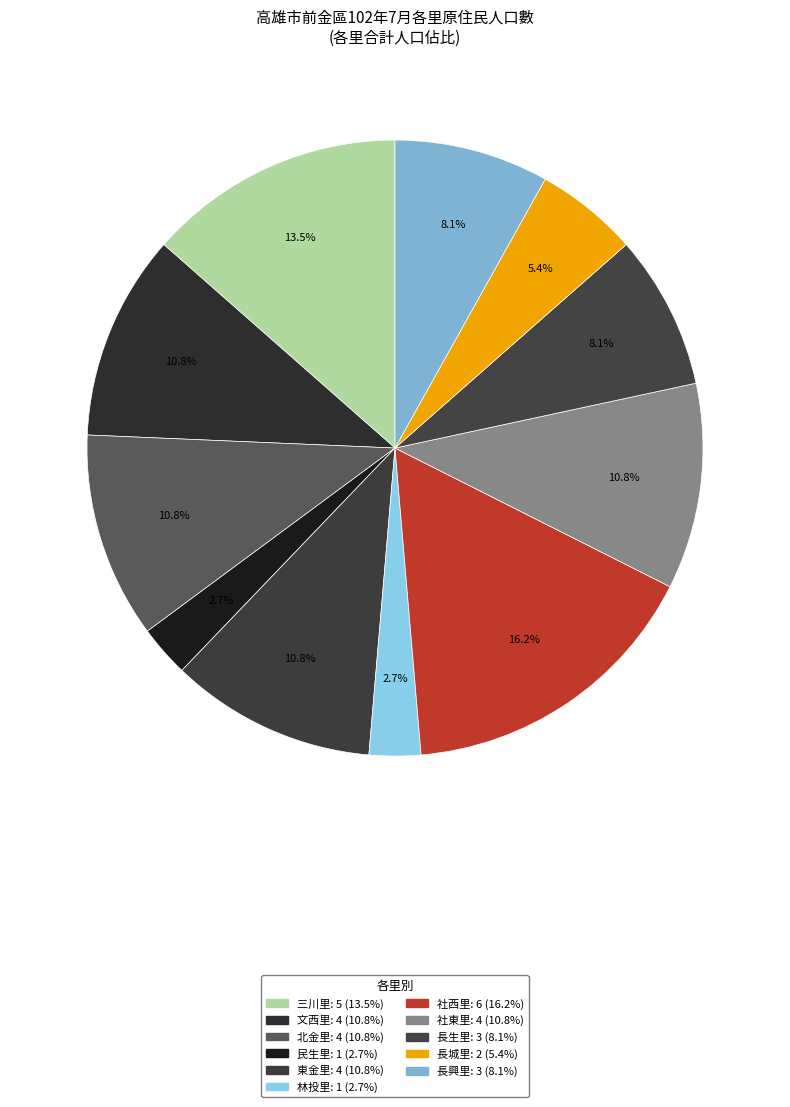

Count the number of slices in the pie.

11